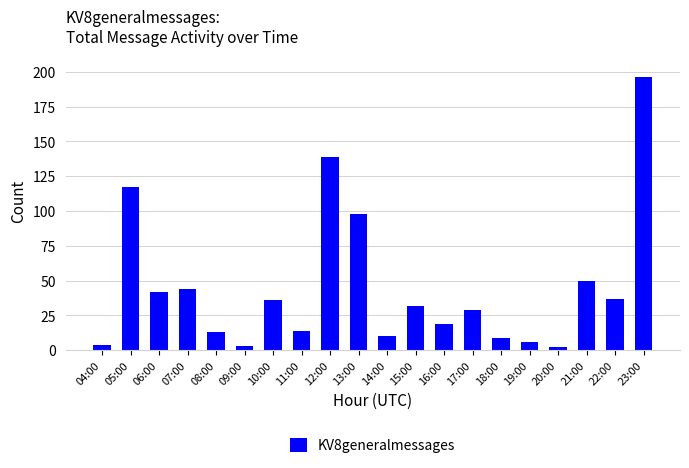

Reading left to right, what are all the values shown in this chart?

04:00=4	05:00=117	06:00=42	07:00=44	08:00=13	09:00=3	10:00=36	11:00=14	12:00=139	13:00=98	14:00=10	15:00=32	16:00=19	17:00=29	18:00=9	19:00=6	20:00=2	21:00=50	22:00=37	23:00=196